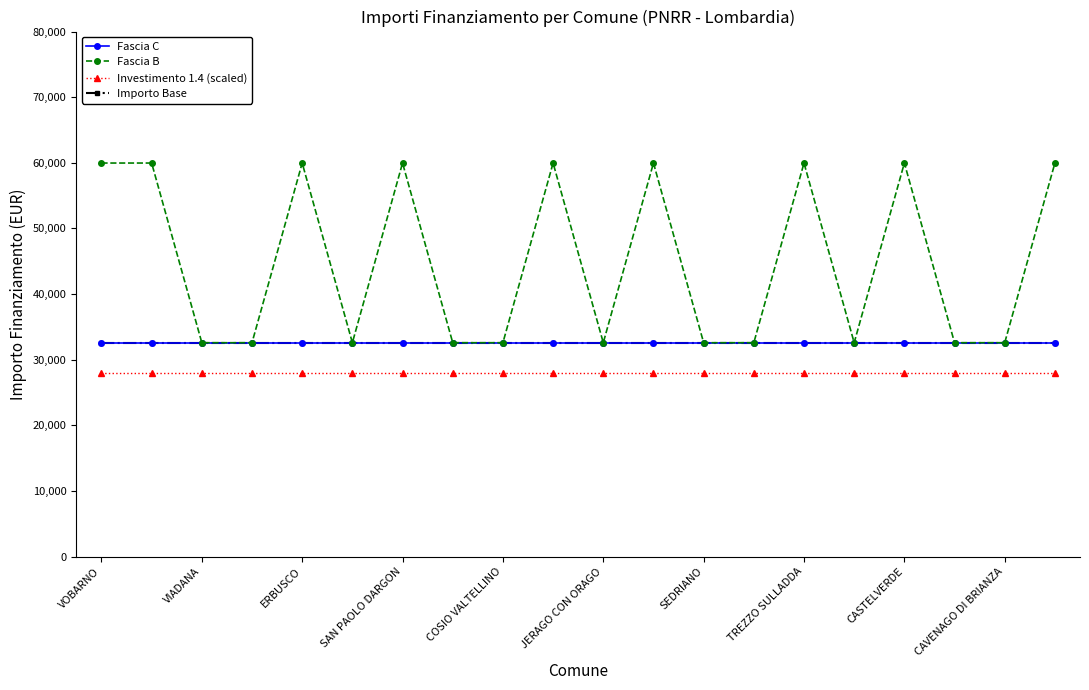

What is the difference between the maximum and minimum values in the Fascia B series?

27377